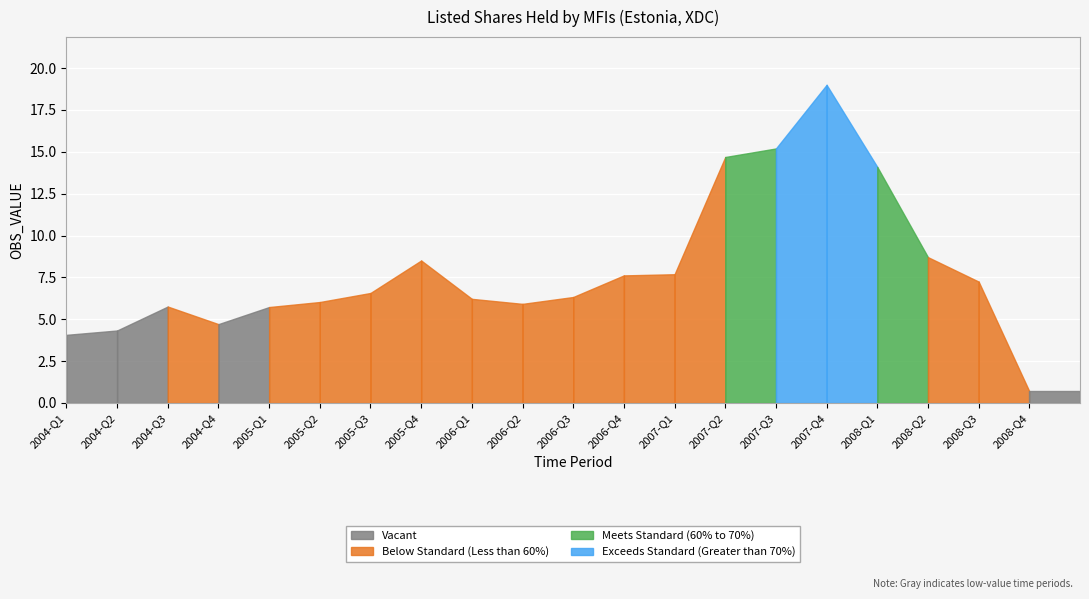

Where does the data first go above 6?

2005-Q2